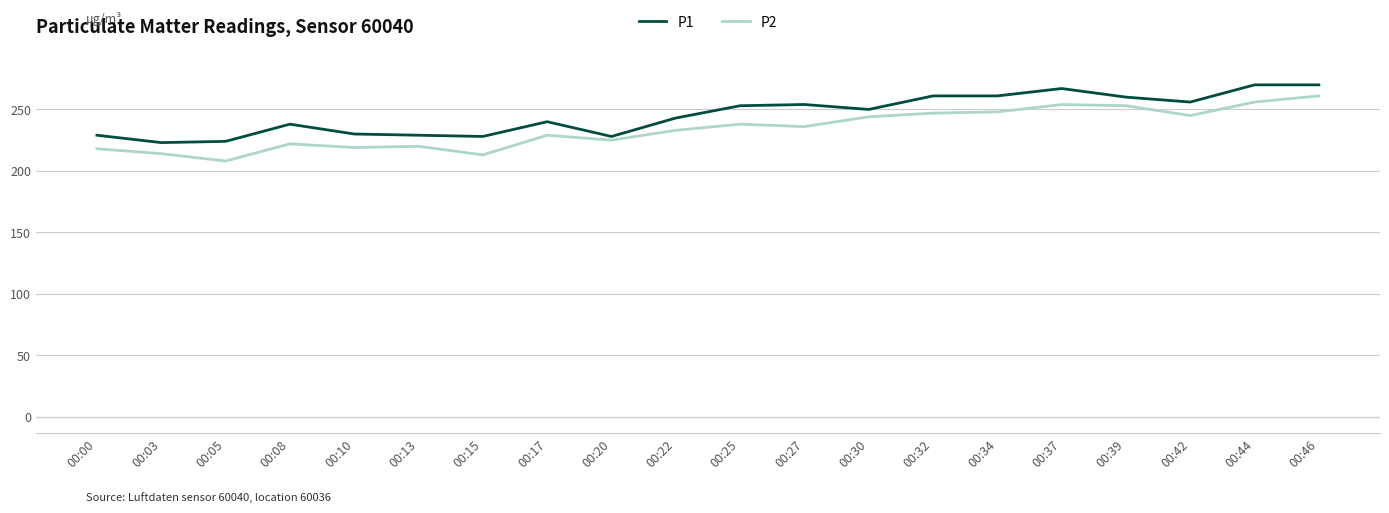

True or false: P2 and P1 cross at least once.

False